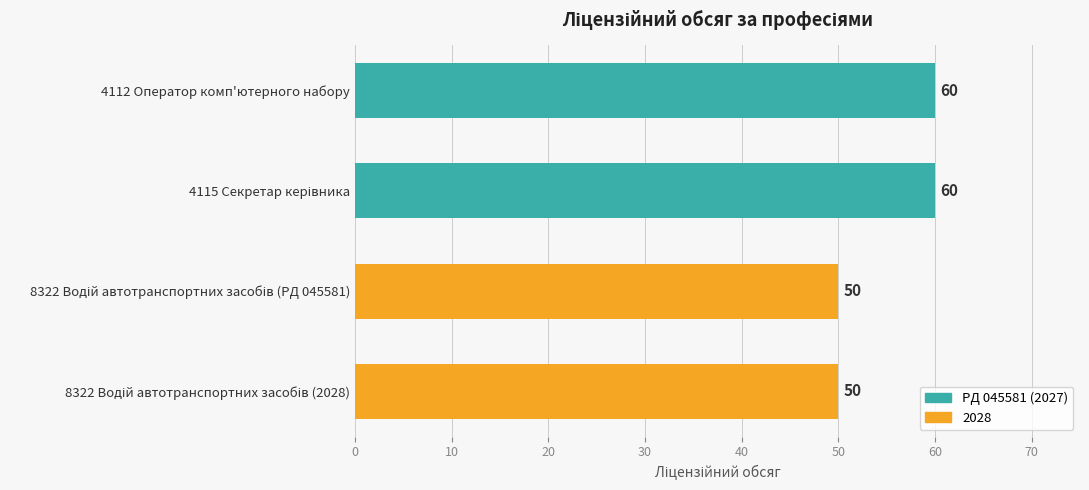

What is the maximum value shown in the chart?

60